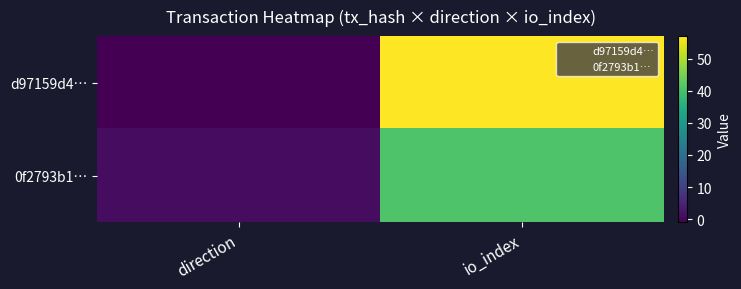

Which label corresponds to the smallest value in the chart?

direction